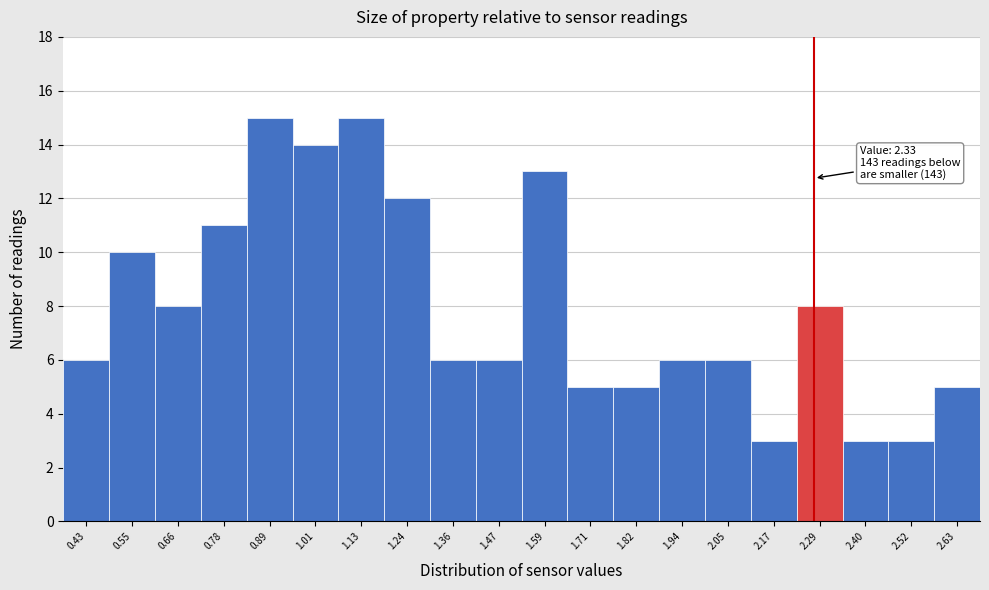

Reading right to left, list all the values displayed in this chart.

5	3	3	8	3	6	6	5	5	13	6	6	12	15	14	15	11	8	10	6